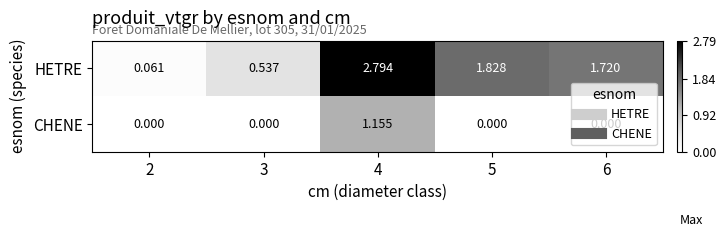

Between 3 and 5, which series saw the biggest shift?

HETRE